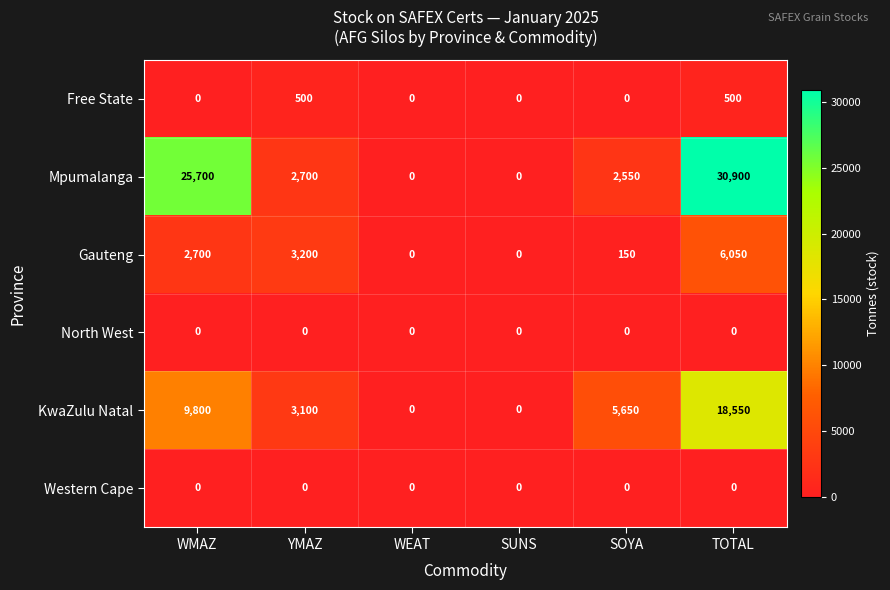

What is the difference between the maximum and minimum values in the Gauteng series?

6050